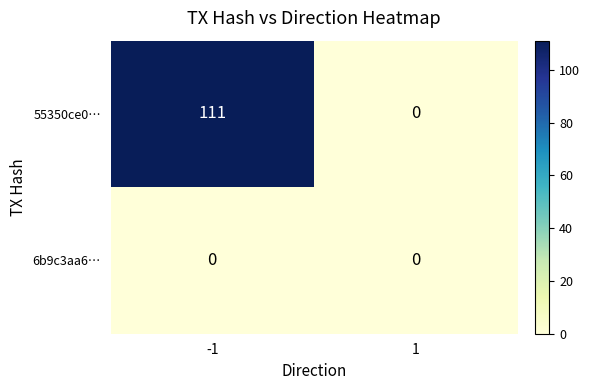

Is it true that 6b9c3aa6… equals 0 at -1?

True